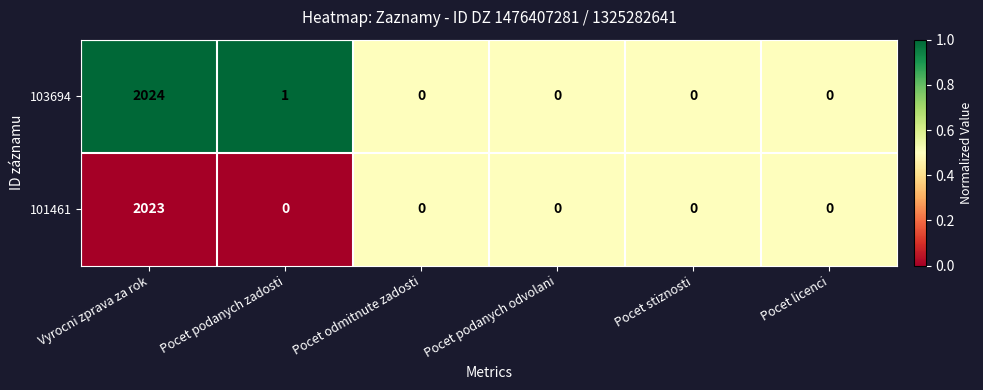

At which category is the sum across all series the highest?

Vyrocni zprava za rok